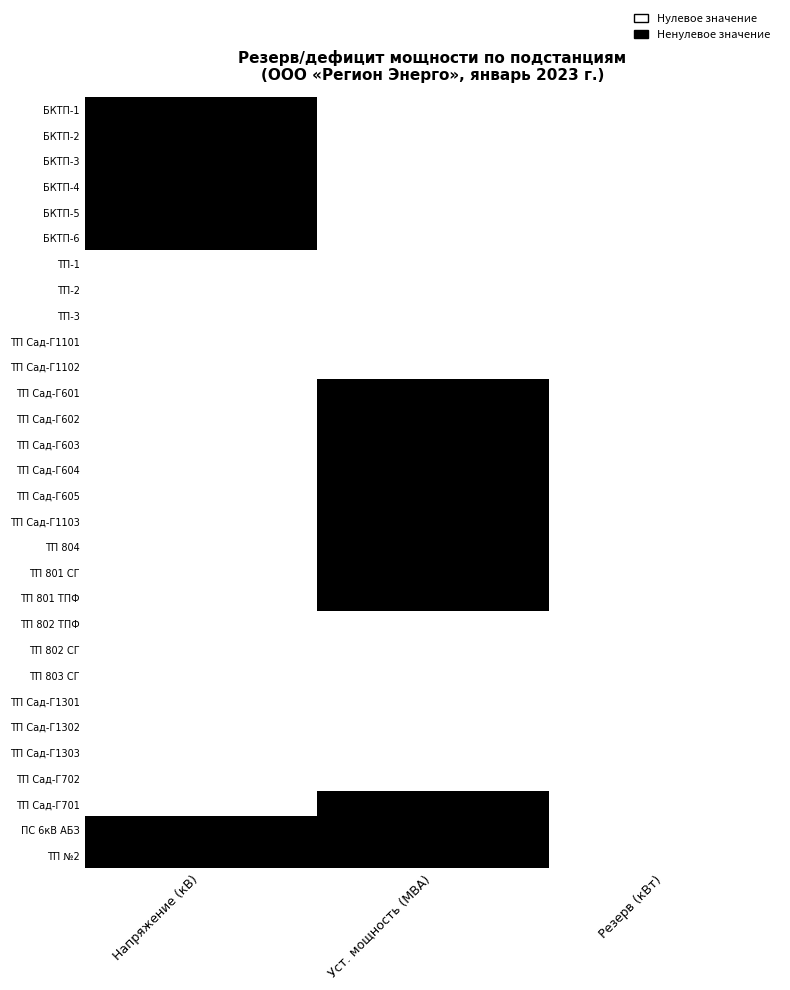

At Уст. мощность (МВА), list the series in order from largest to smallest.

ТП Сад-Г601, ТП Сад-Г602, ТП Сад-Г603, ТП Сад-Г604, ТП Сад-Г605, ТП Сад-Г1103, ТП 804, ТП 801 СГ, ТП 801 ТПФ, ТП Сад-Г701, ПС 6кВ АБЗ, ТП №2, БКТП-1, БКТП-2, БКТП-3, БКТП-4, БКТП-5, БКТП-6, ТП-1, ТП-2, ТП-3, ТП Сад-Г1101, ТП Сад-Г1102, ТП 802 ТПФ, ТП 802 СГ, ТП 803 СГ, ТП Сад-Г1301, ТП Сад-Г1302, ТП Сад-Г1303, ТП Сад-Г702